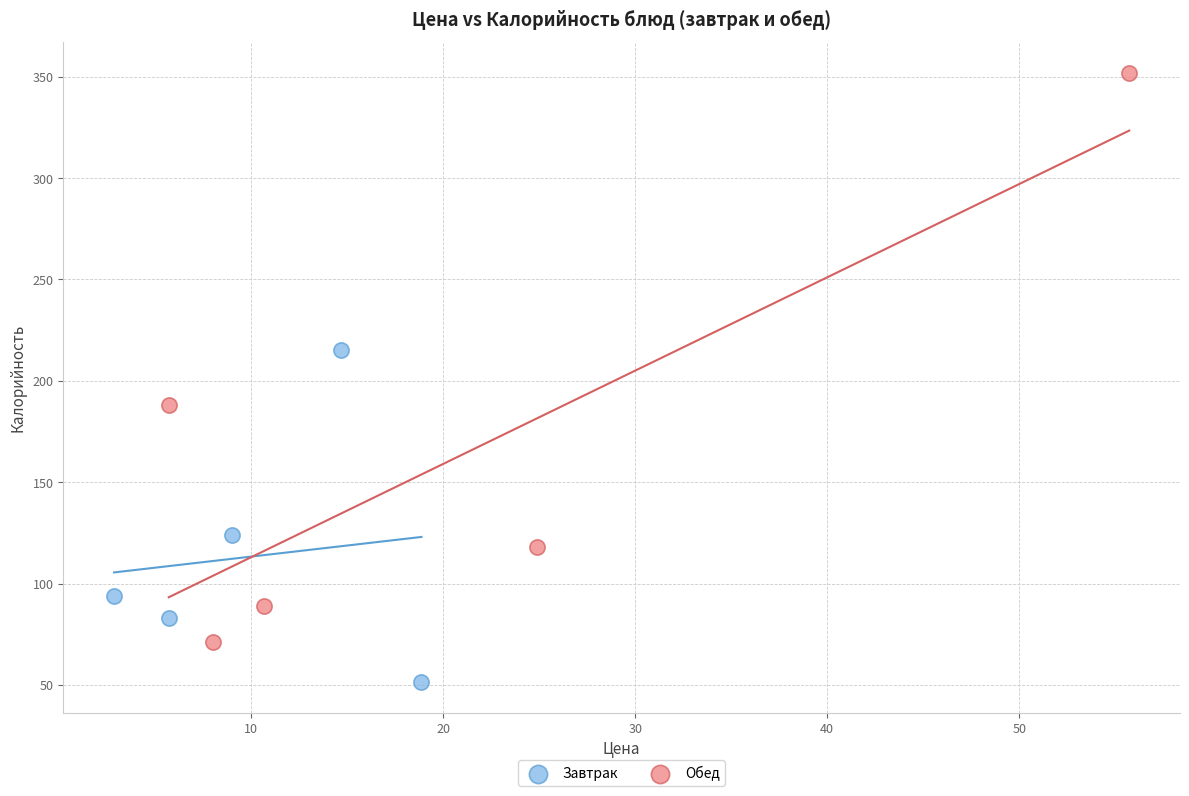

Which series reaches the minimum Y coordinate?

Завтрак